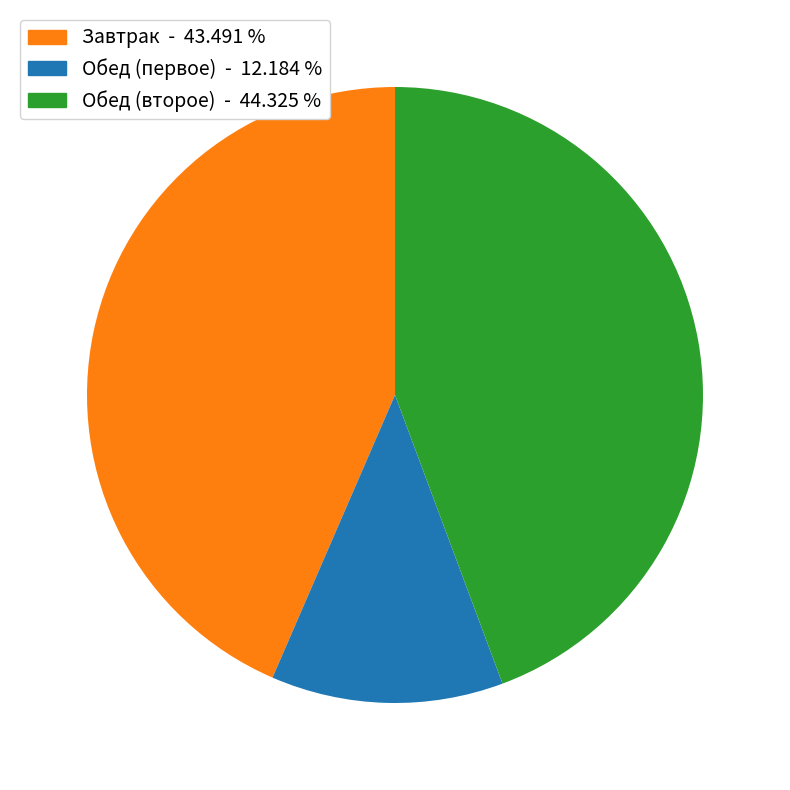

How many segments does this pie chart have?

3